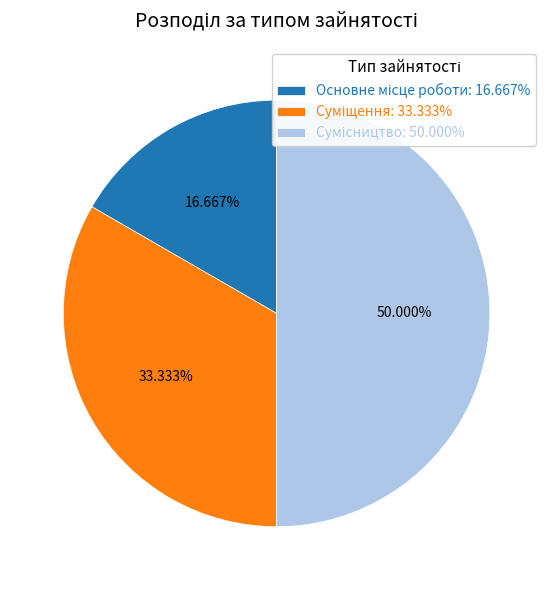

To the nearest percent, what is the combined percentage of Основне місце роботи and Суміщення?

50%